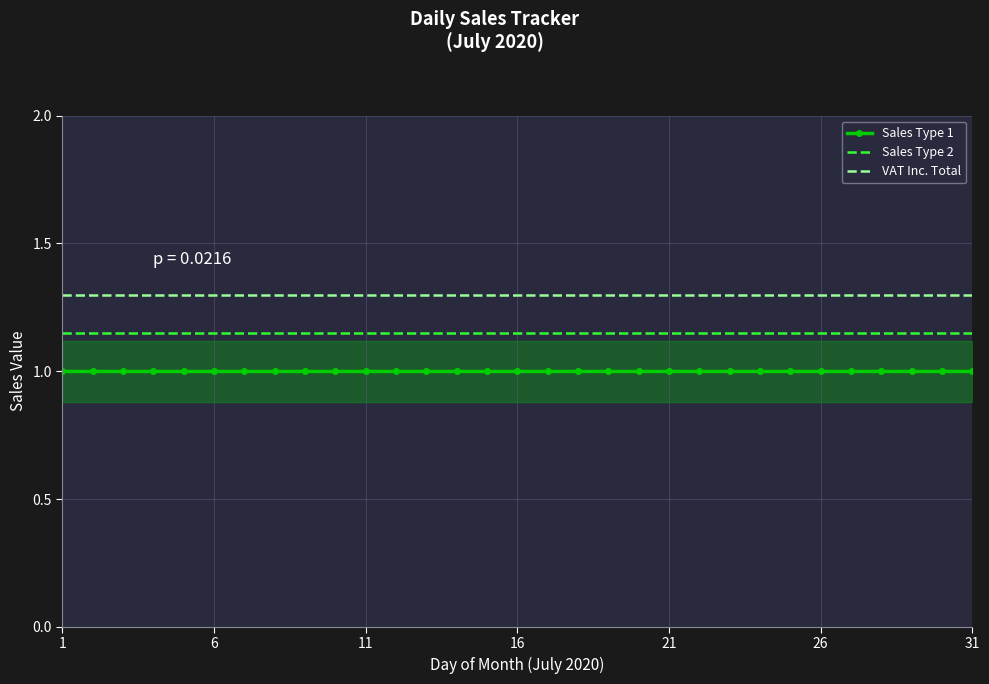

Between 19 and 23, which series saw the biggest shift?

Sales Type 1